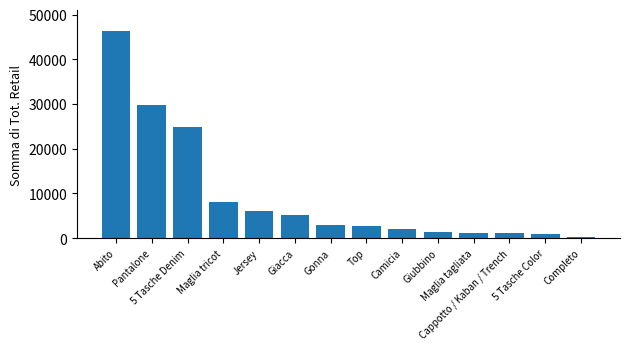

What is the change in value from Abito to 5 Tasche Denim?

-21540